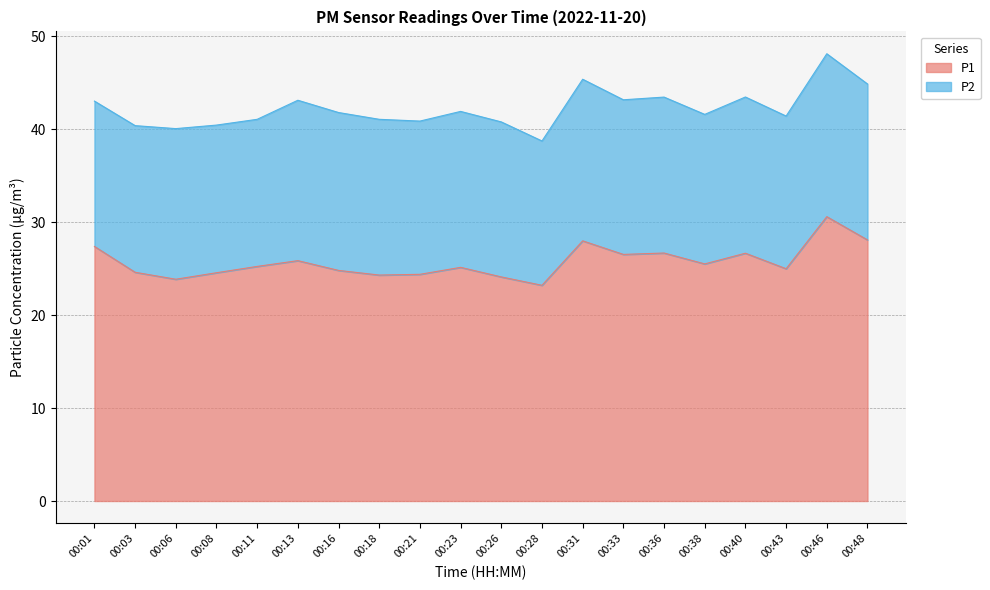

True or false: there are more than 2 points higher than both neighbors.

True